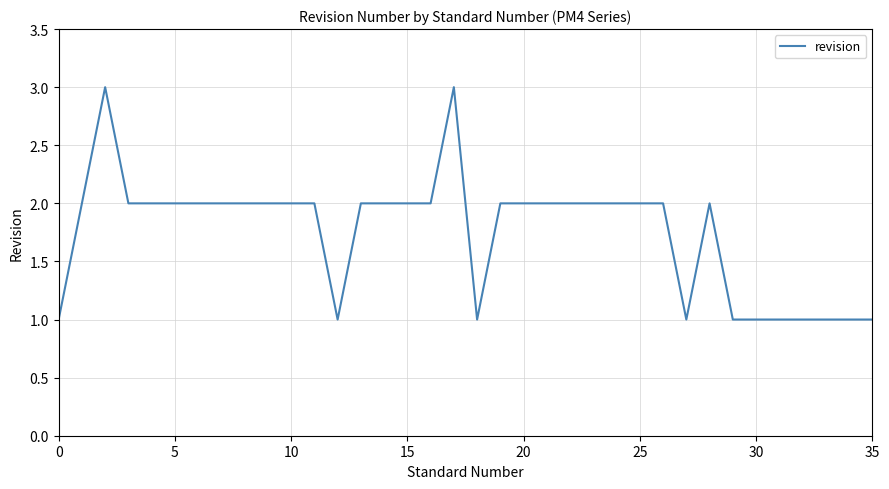

What is the greatest value displayed?

3